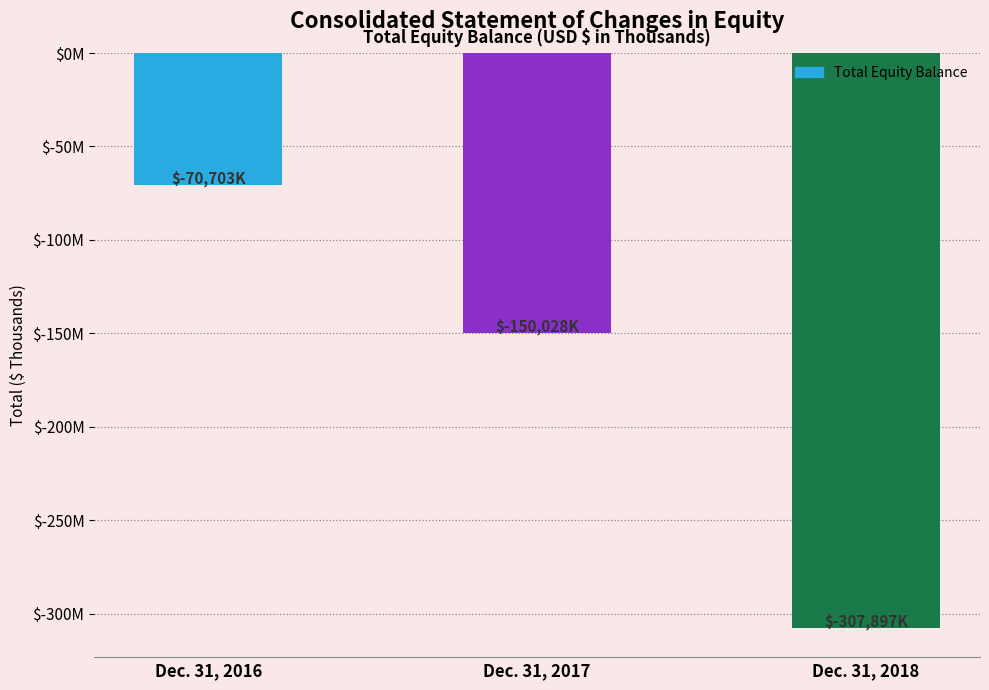

True or false: the data shows -69628 at Dec. 31, 2017.

False